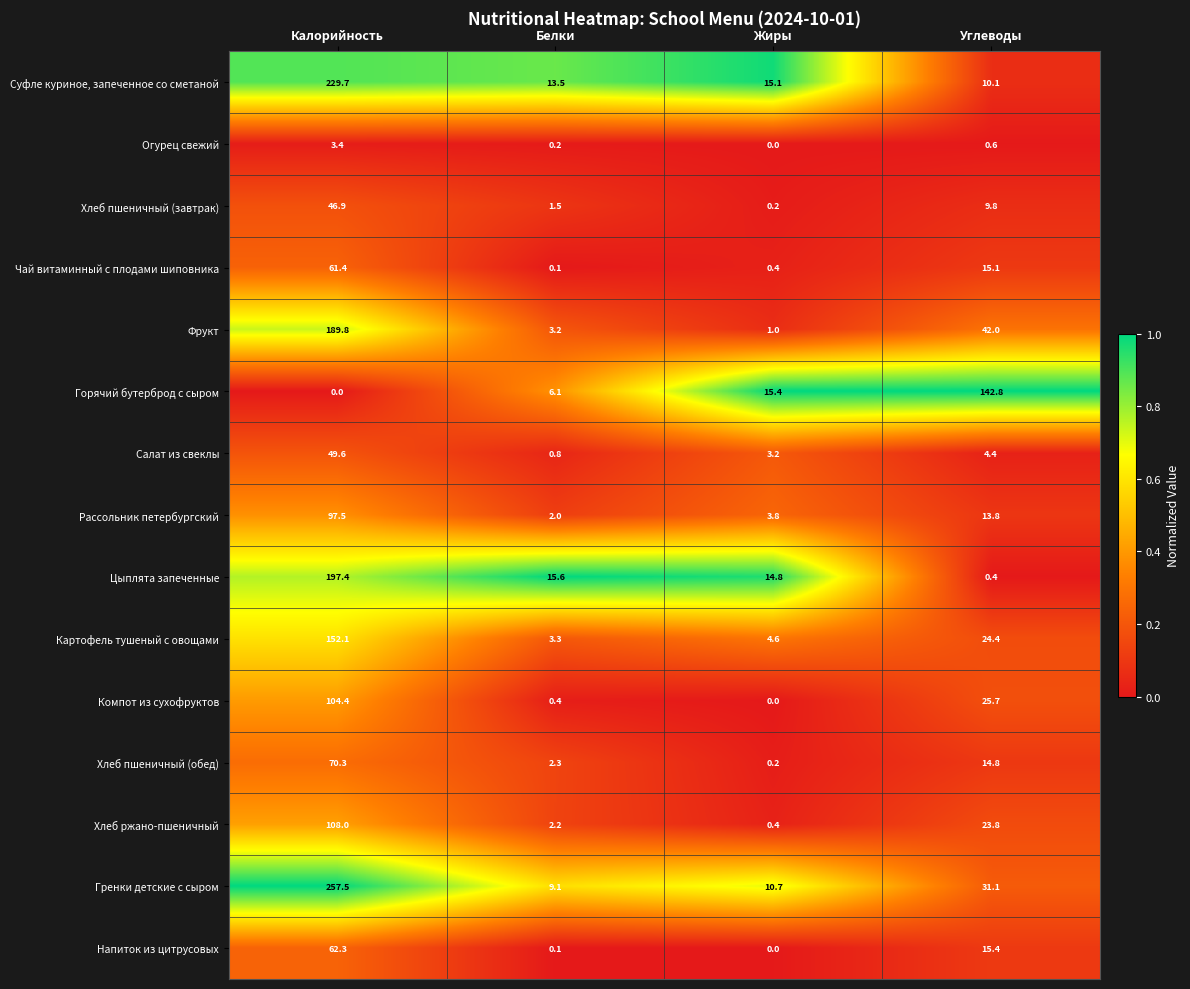

Rank the categories by Хлеб пшеничный (обед) value from lowest to highest.

Жиры, Белки, Углеводы, Калорийность